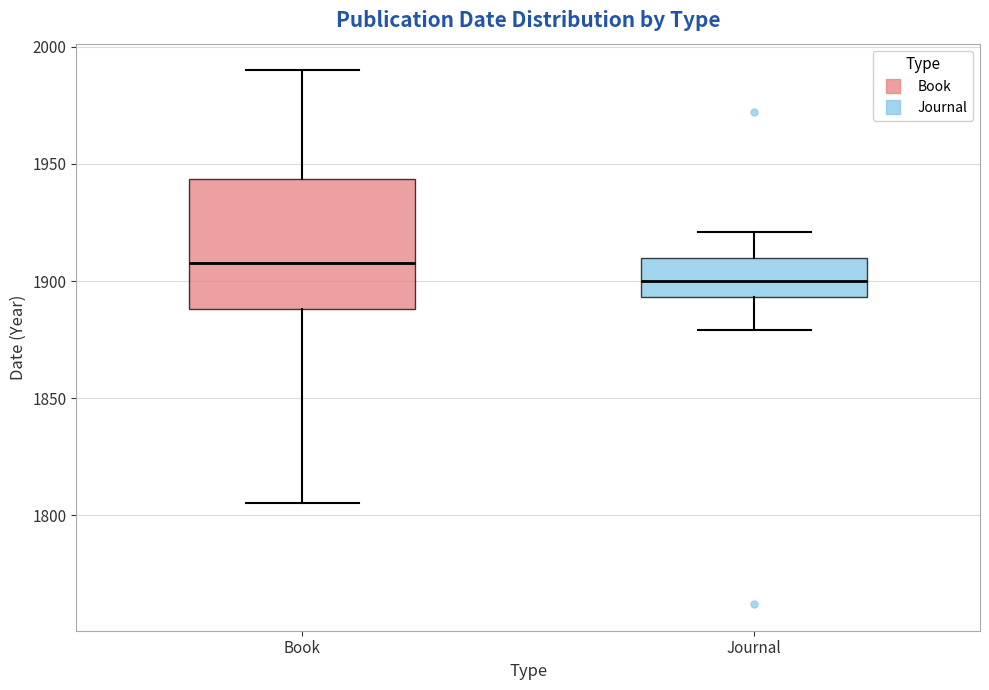

Which box has the lowest median line?

Journal